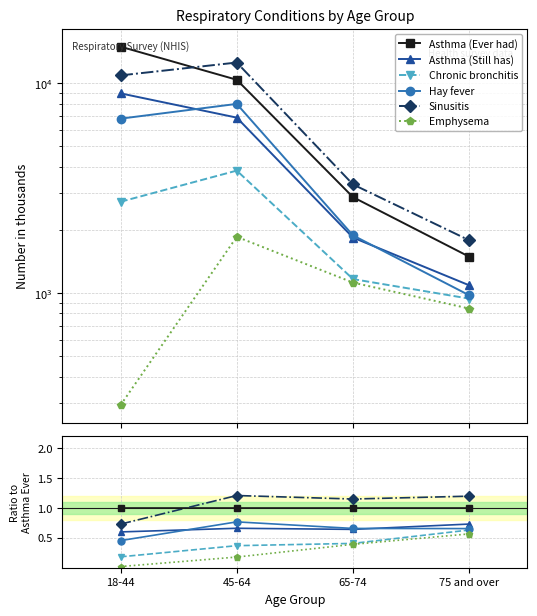

What position from the right is 18-44?

4